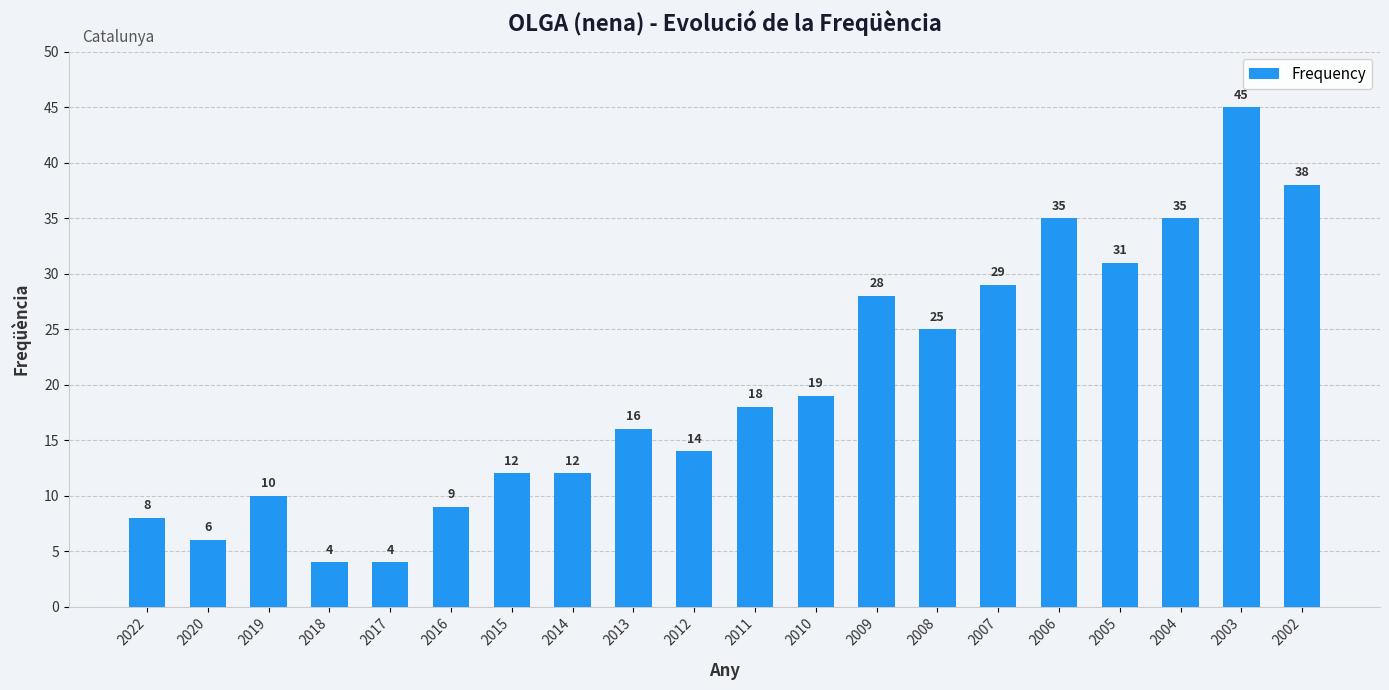

Reading right to left, list all the values displayed in this chart.

38	45	35	31	35	29	25	28	19	18	14	16	12	12	9	4	4	10	6	8